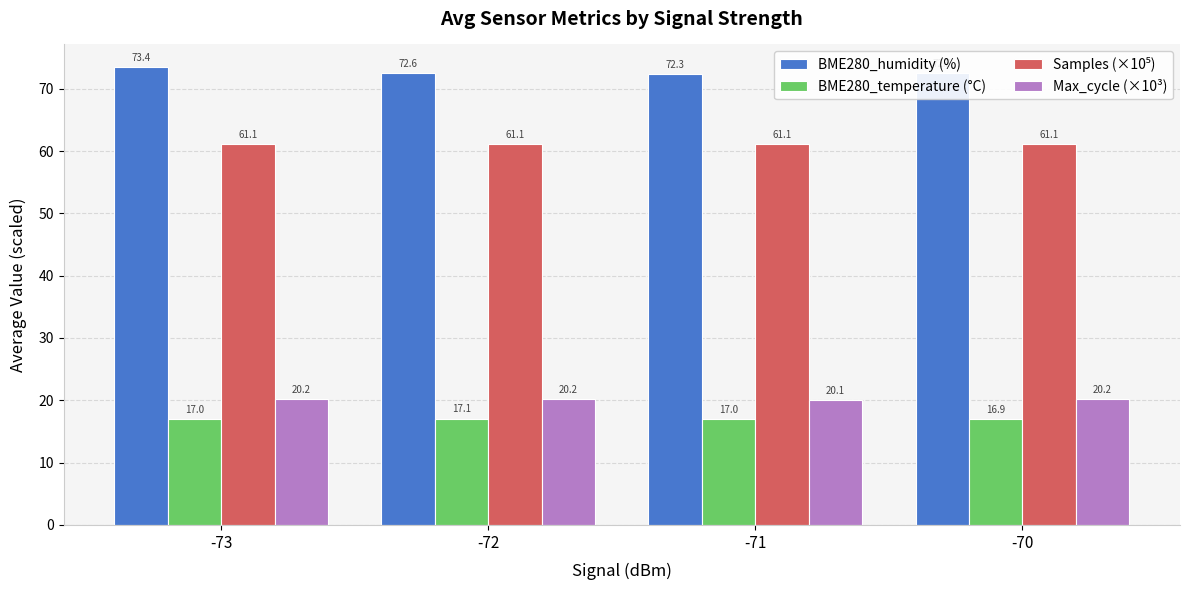

At how many categories does at least one series exceed 56?

4